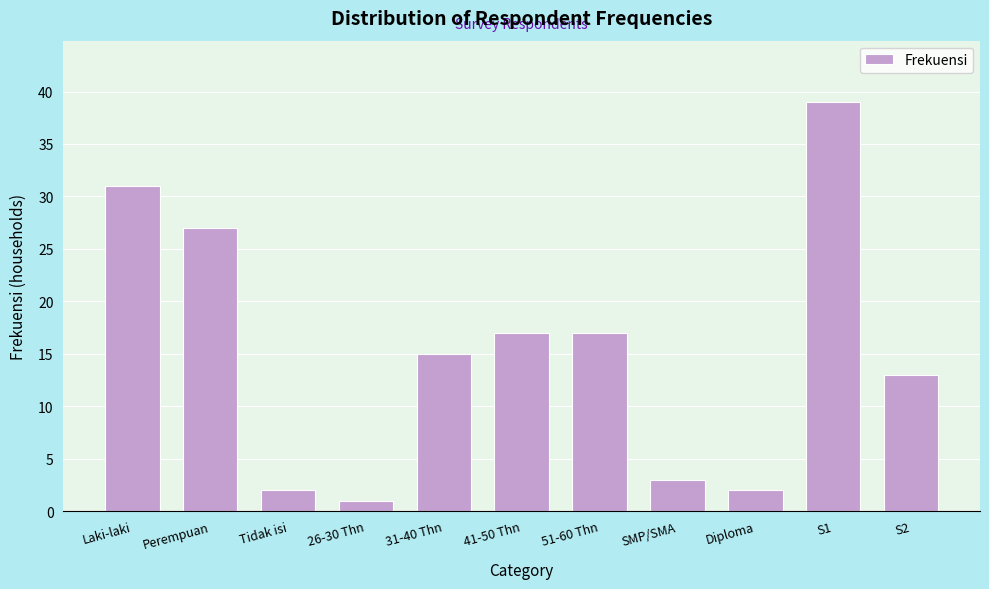

Reading left to right, transcribe all the data shown in this chart.

Laki-laki=31	Perempuan=27	Tidak isi=2	26-30 Thn=1	31-40 Thn=15	41-50 Thn=17	51-60 Thn=17	SMP/SMA=3	Diploma=2	S1=39	S2=13